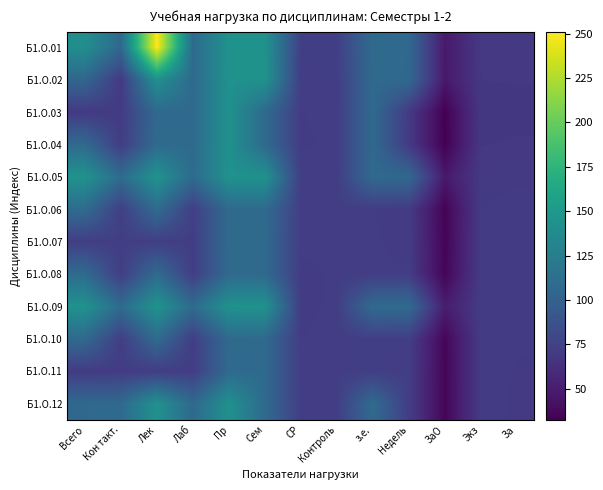

Which series has the largest total across all categories?

Б1.О.01